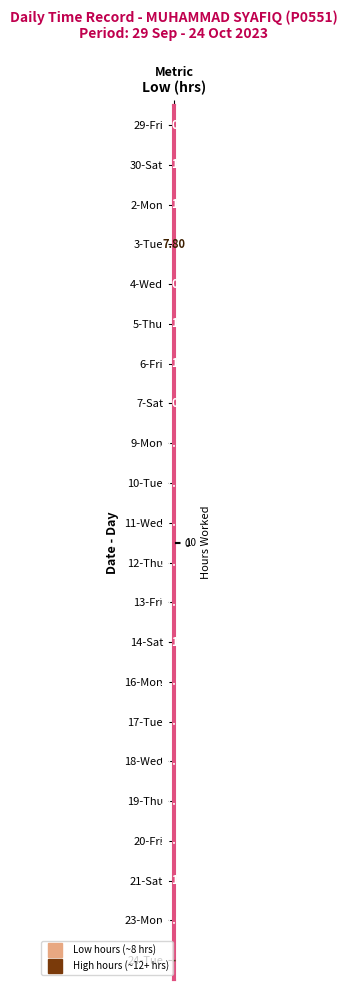

Reading left to right, what are all the values shown in this chart?

29-Fri: 8.1	0.0	0.0	0.0	0.0	0.0	0.0
30-Sat: 8.1	0.0	0.0	0.0	0.0	0.0	0.0
2-Mon: 8.1	0.0	0.0	0.0	0.0	0.0	0.0
3-Tue: 7.8	0.0	0.0	0.0	0.0	0.0	0.0
4-Wed: 8.1	0.0	0.0	0.0	0.0	0.0	0.0
5-Thu: 8.1	0.0	0.0	0.0	0.0	0.0	0.0
6-Fri: 8.1	0.0	0.0	0.0	0.0	0.0	0.0
7-Sat: 8.1	0.0	0.0	0.0	0.0	0.0	0.0
9-Mon: 12.2	0.0	0.0	0.0	0.0	0.0	0.0
10-Tue: 12.1	0.0	0.0	0.0	0.0	0.0	0.0
11-Wed: 12.0	0.0	0.0	0.0	0.0	0.0	0.0
12-Thu: 11.1	0.0	0.0	0.0	0.0	0.0	0.0
13-Fri: 12.1	0.0	0.0	0.0	0.0	0.0	0.0
14-Sat: 8.1	0.0	0.0	0.0	0.0	0.0	0.0
16-Mon: 12.1	0.0	0.0	0.0	0.0	0.0	0.0
17-Tue: 12.1	0.0	0.0	0.0	0.0	0.0	0.0
18-Wed: 12.1	0.0	0.0	0.0	0.0	0.0	0.0
19-Thu: 12.1	0.0	0.0	0.0	0.0	0.0	0.0
20-Fri: 12.1	0.0	0.0	0.0	0.0	0.0	0.0
21-Sat: 8.1	0.0	0.0	0.0	0.0	0.0	0.0
23-Mon: 12.0	0.0	0.0	0.0	0.0	0.0	0.0
24-Tue: 0.0	0.0	0.0	0.0	0.0	0.0	0.0